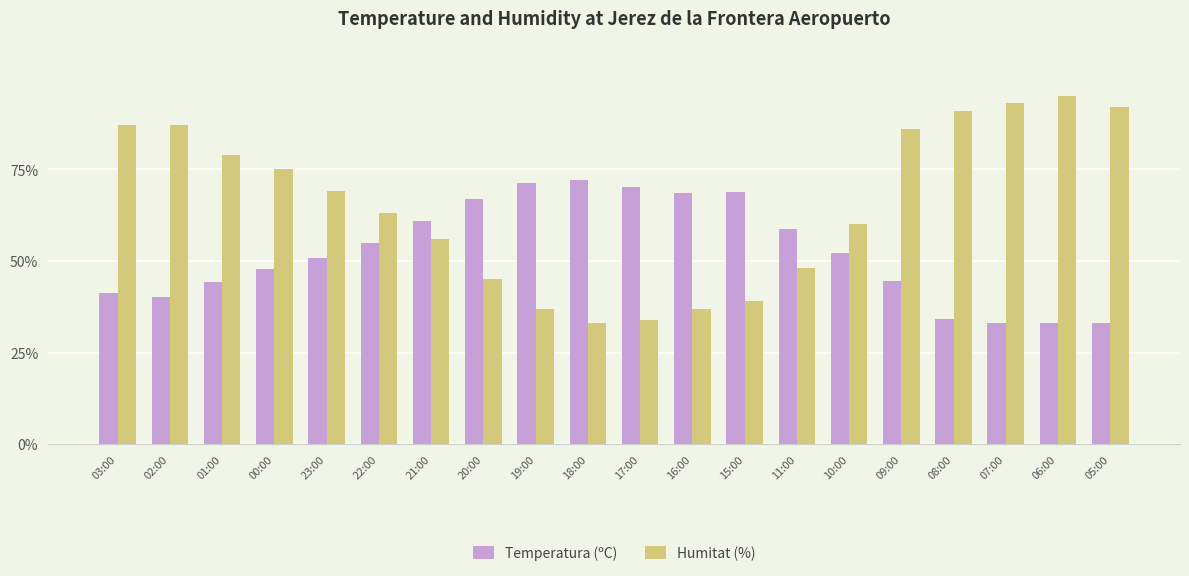

What is the approximate value of Temperatura (ºC) at 09:00?

44.5